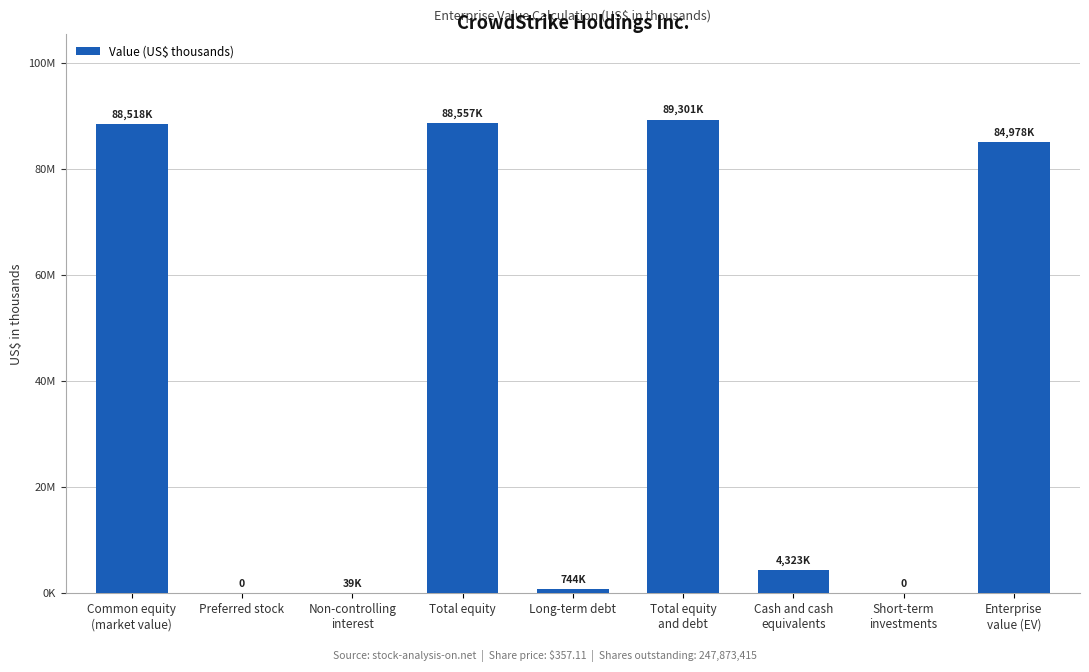

What is the average value?

39606882